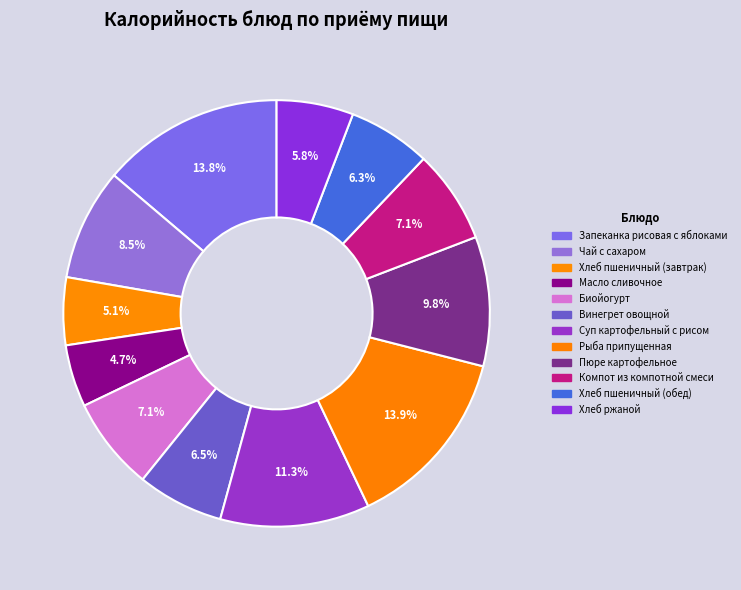

What percentage is NOT represented by Хлеб пшеничный (обед)?

93.7%